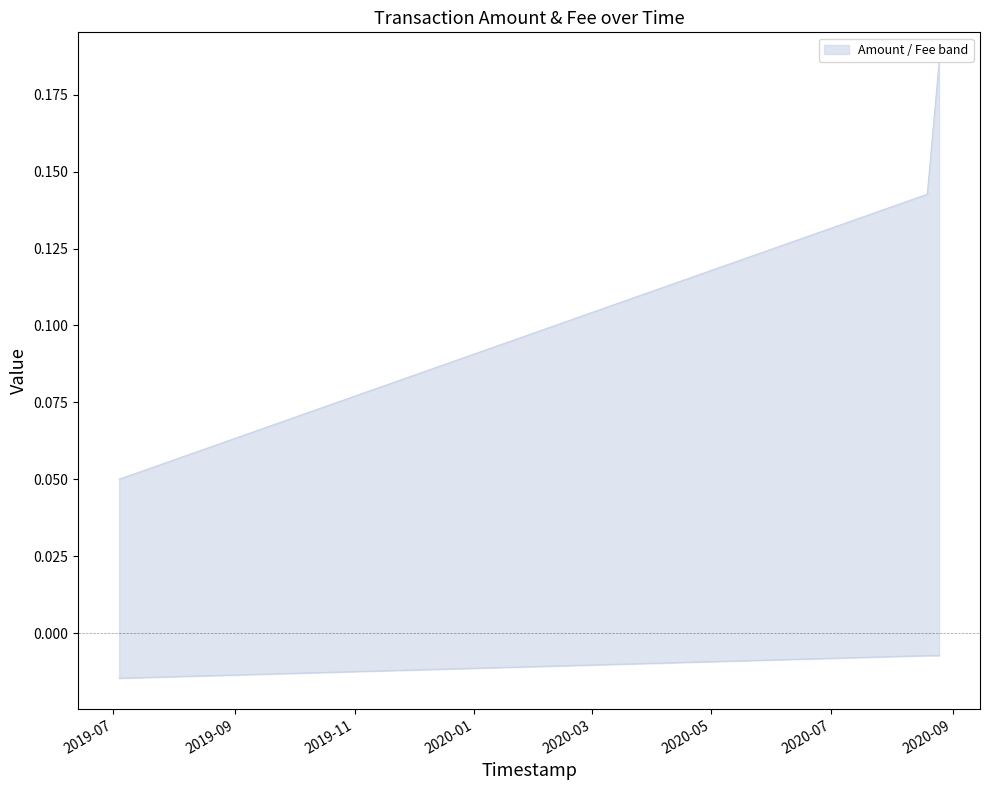

Which series has the largest range (max minus min)?

Amount